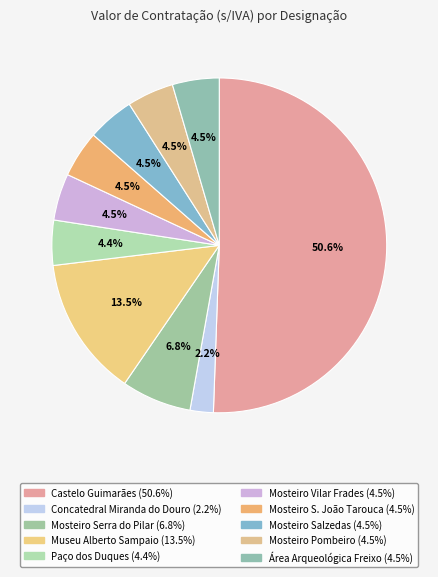

Rank the categories by value from highest to lowest.

Castelo Guimarães, Museu Alberto Sampaio, Mosteiro Serra do Pilar, Mosteiro Vilar Frades, Mosteiro S. João Tarouca, Mosteiro Salzedas, Mosteiro Pombeiro, Área Arqueológica Freixo, Paço dos Duques, Concatedral Miranda do Douro